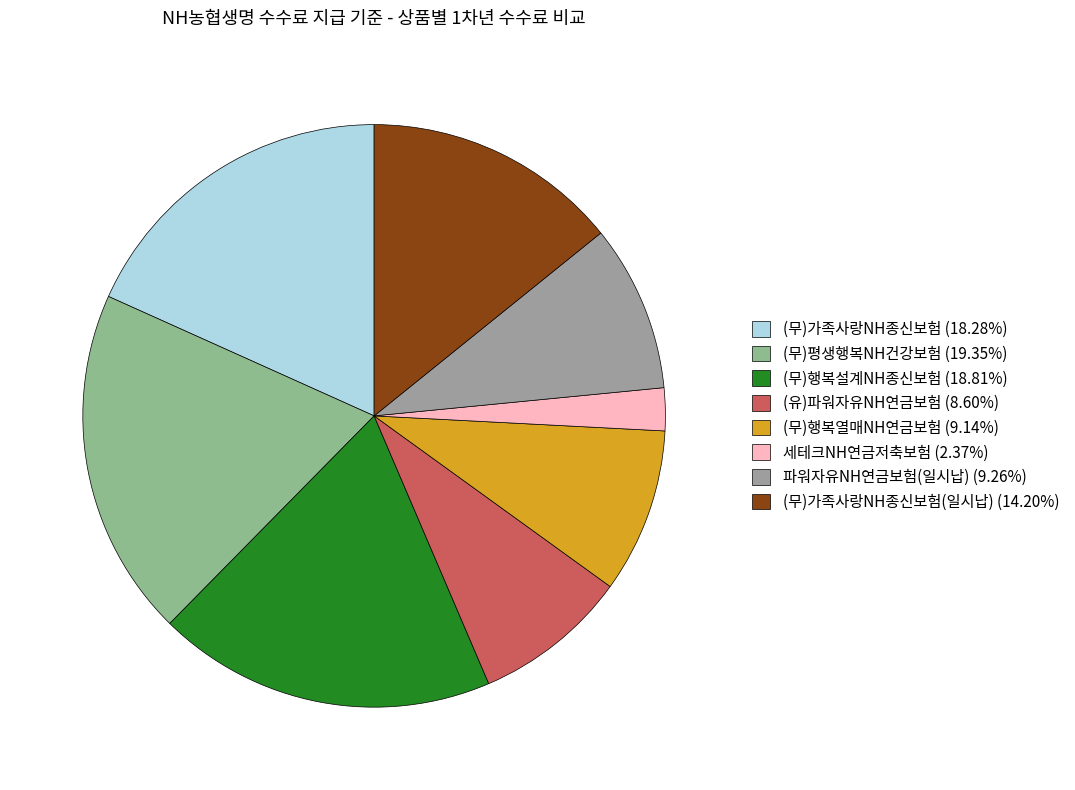

How many segments does this pie chart have?

8